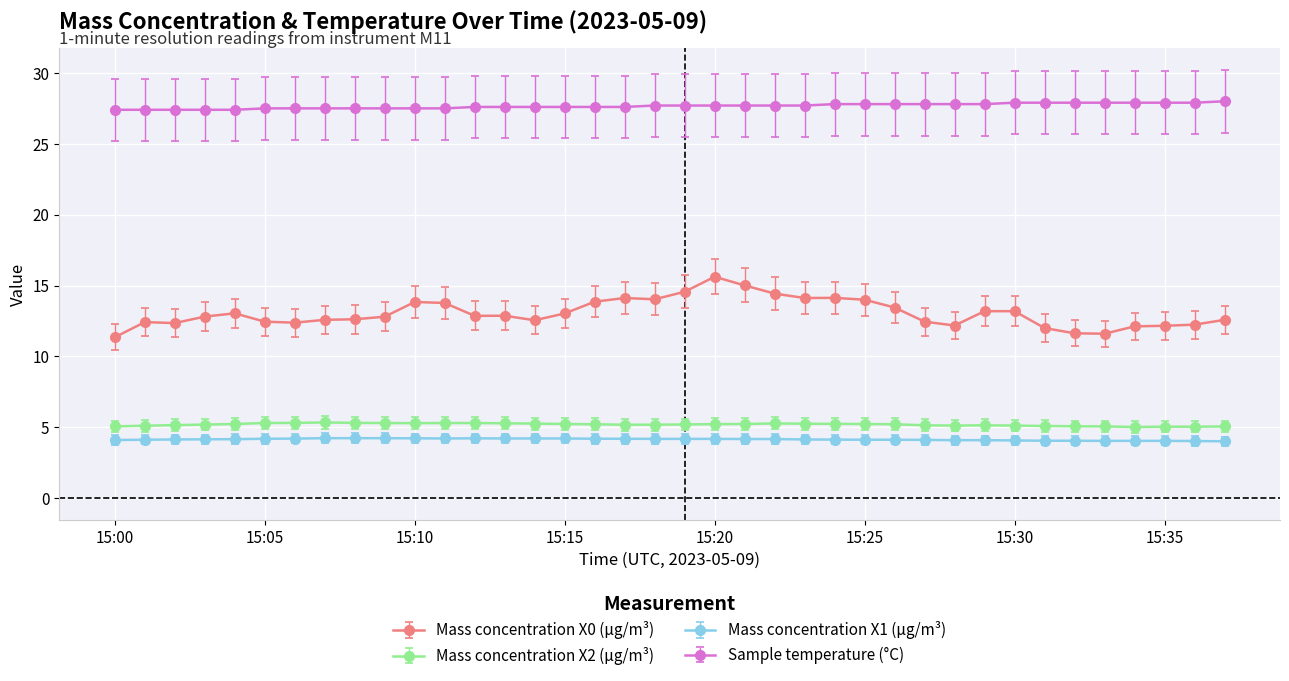

Which series has the largest range (max minus min)?

Mass concentration X0 (μg/m³)